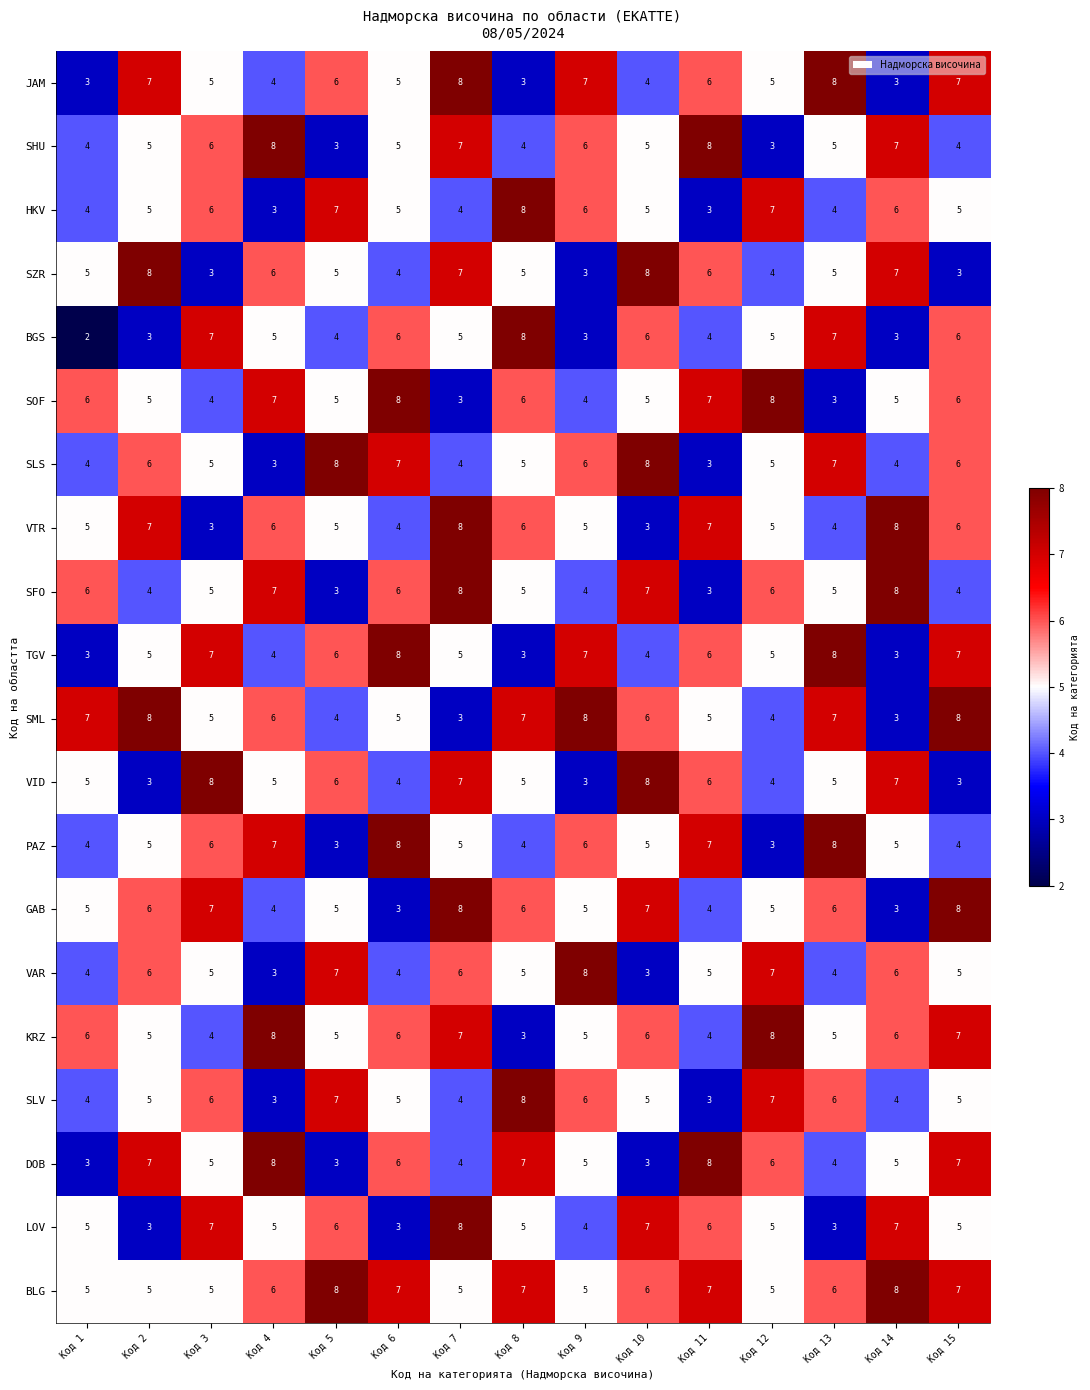

Count the JAM values in the range 4 to 7.

10